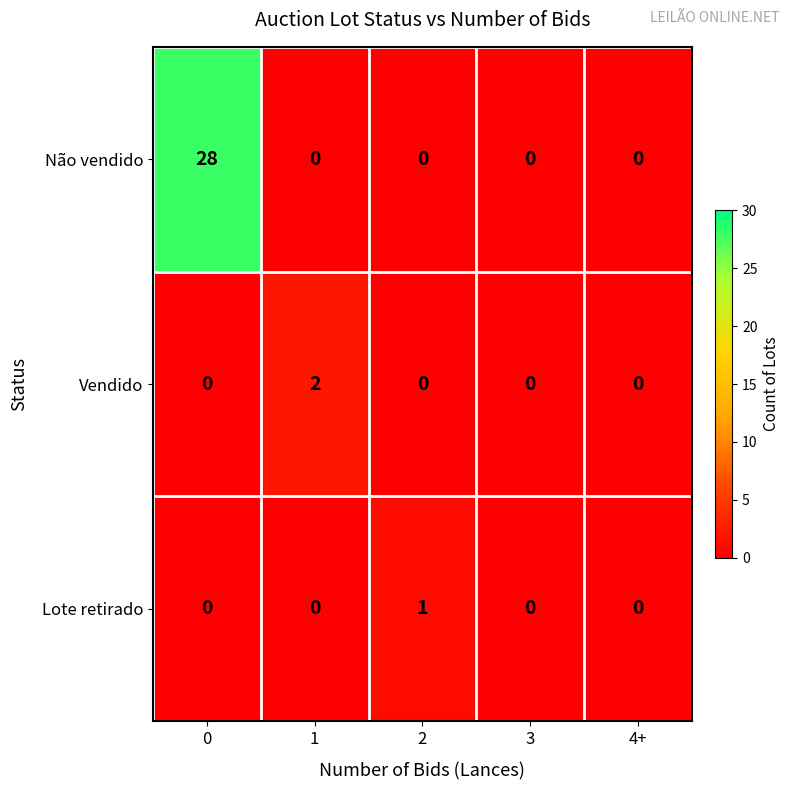

Which series has the largest total across all categories?

Não vendido